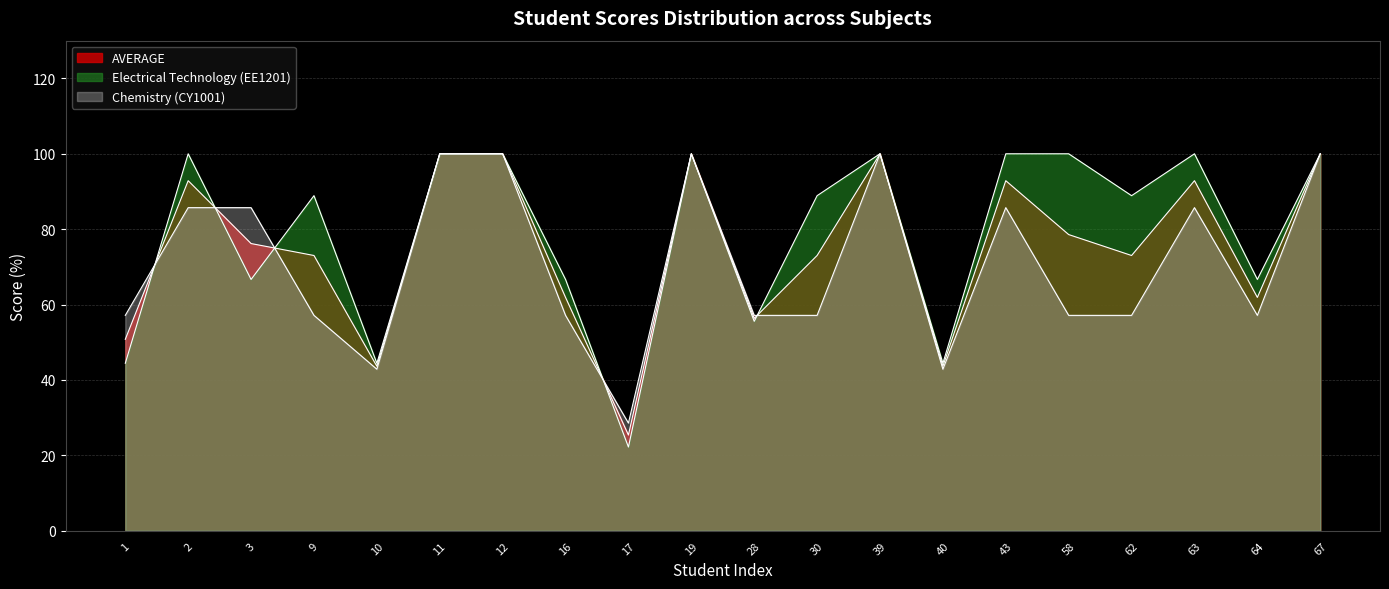

What is the value of the Chemistry (CY1001) point at the 8th from the left?

57.1